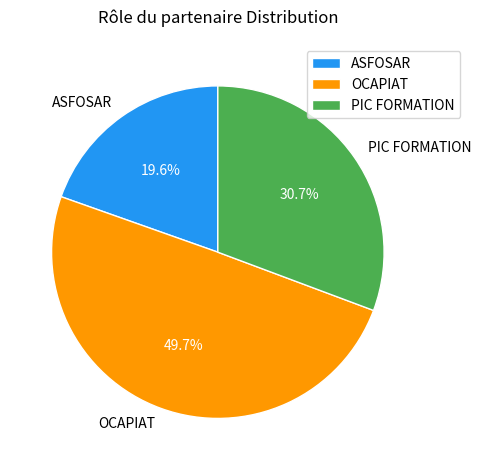

What is the total percentage of OCAPIAT and PIC FORMATION?

80.4%